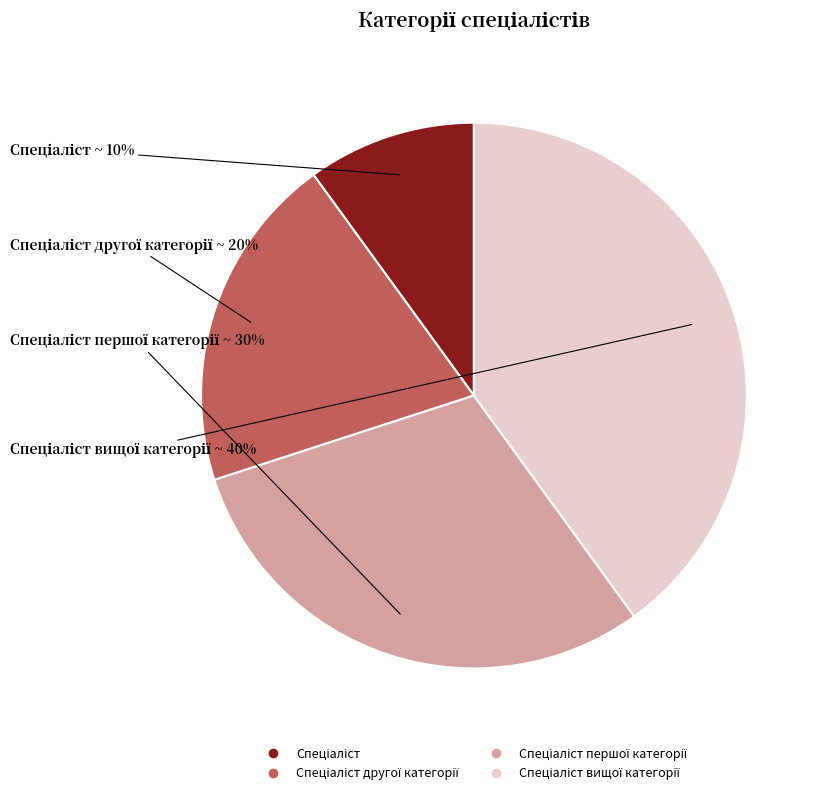

Does any single category account for the majority?

No